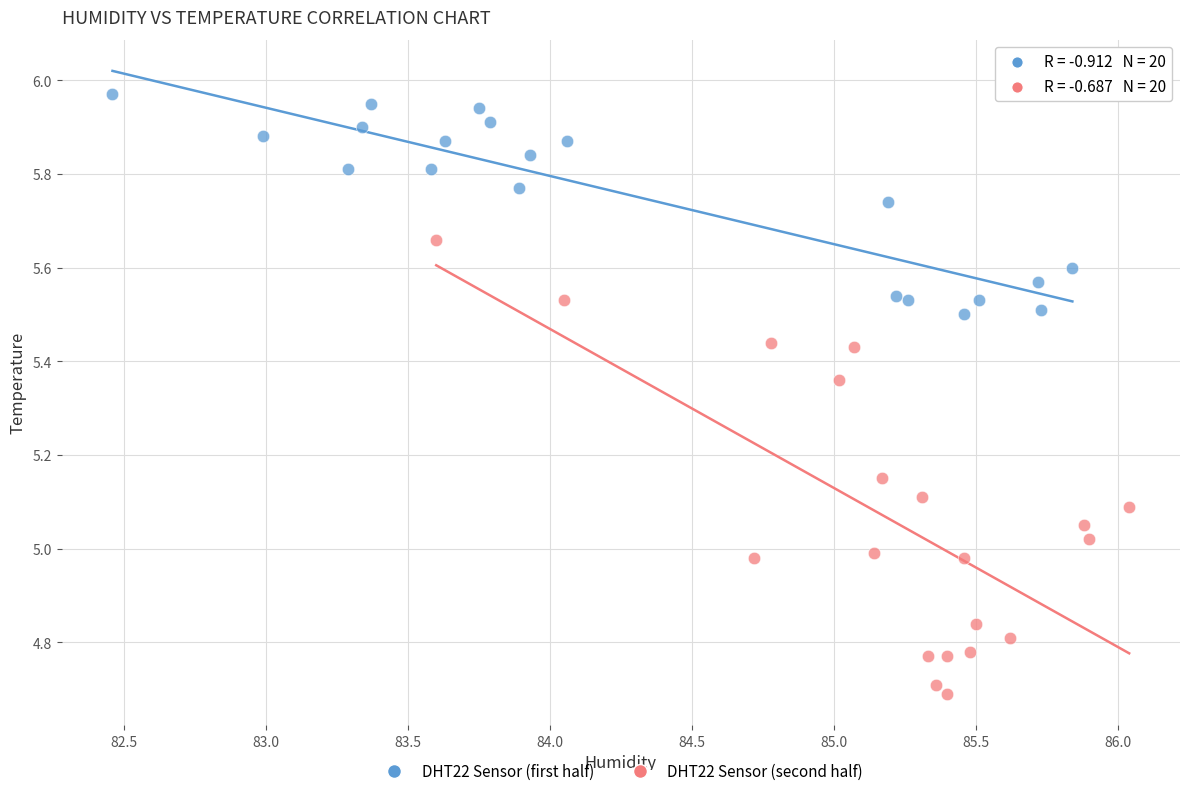

Which series contains the lowest Y value?

DHT22 Sensor (second half)